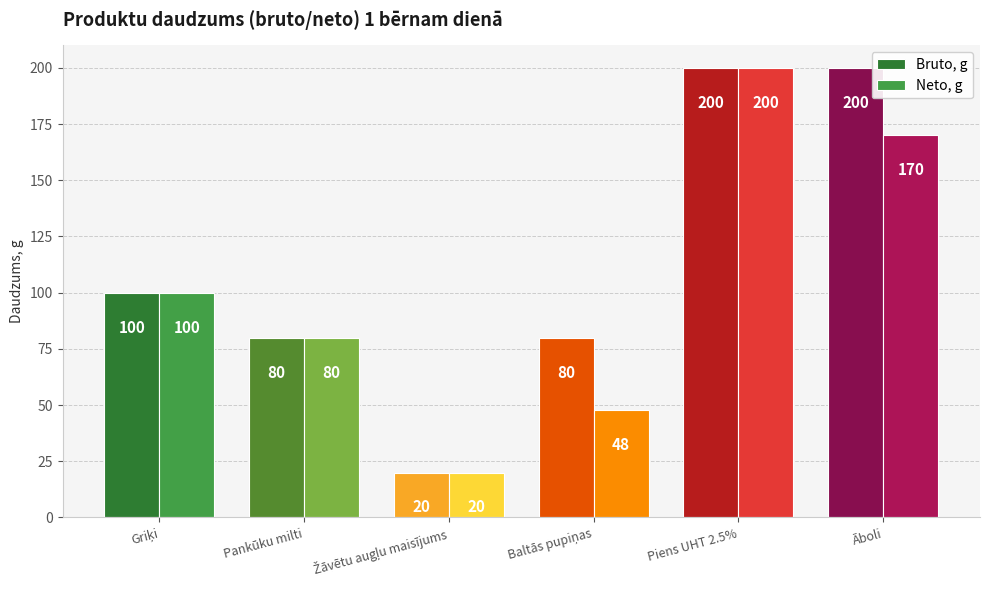

Count the Neto, g values in the range 48 to 170.

4